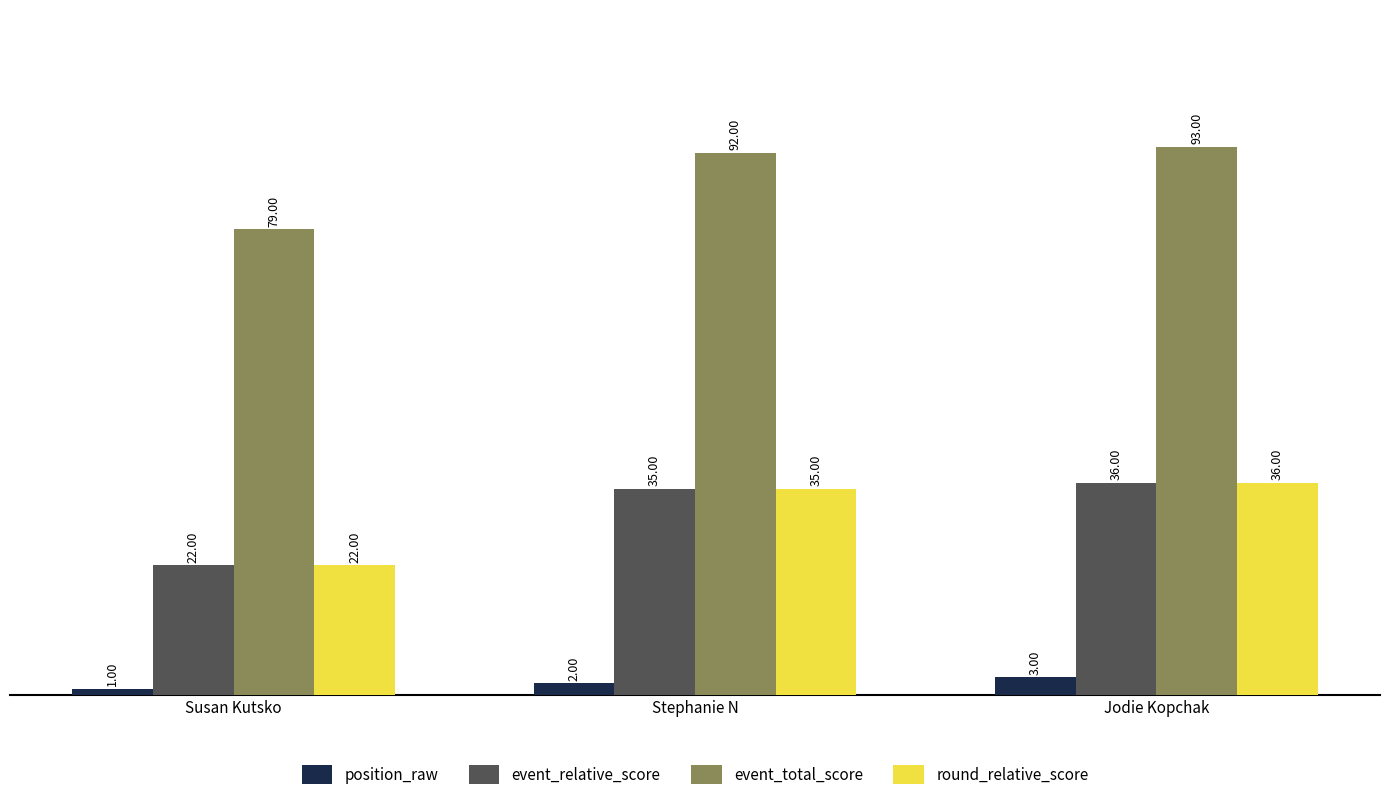

Rank the categories by event_total_score value from lowest to highest.

Susan Kutsko, Stephanie N, Jodie Kopchak